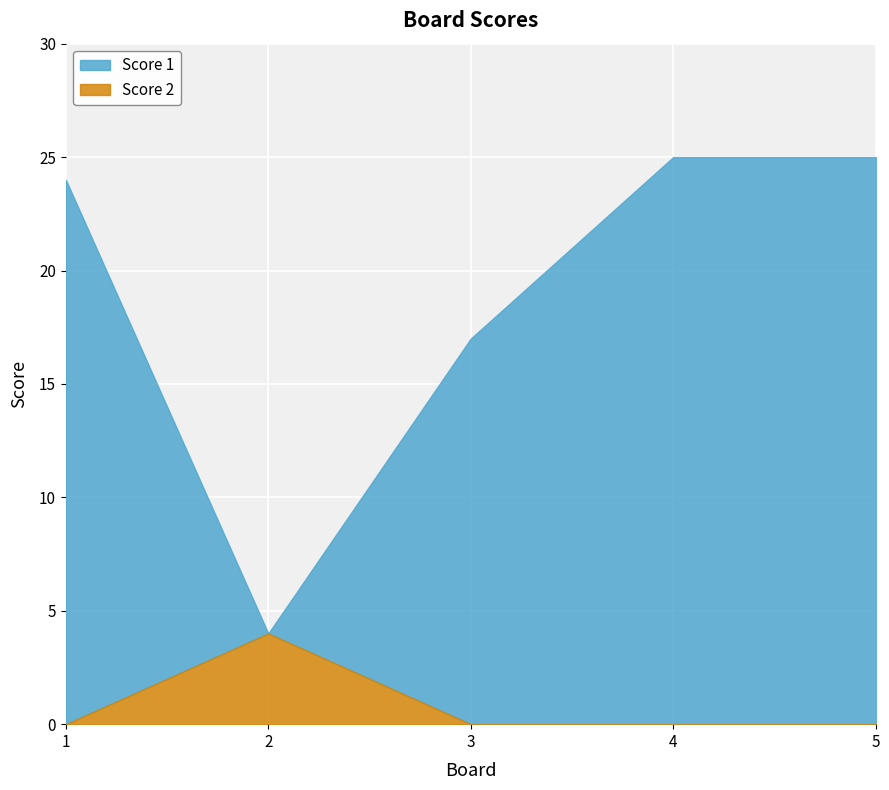

Where is Score 2 nearest to the value 2?

1